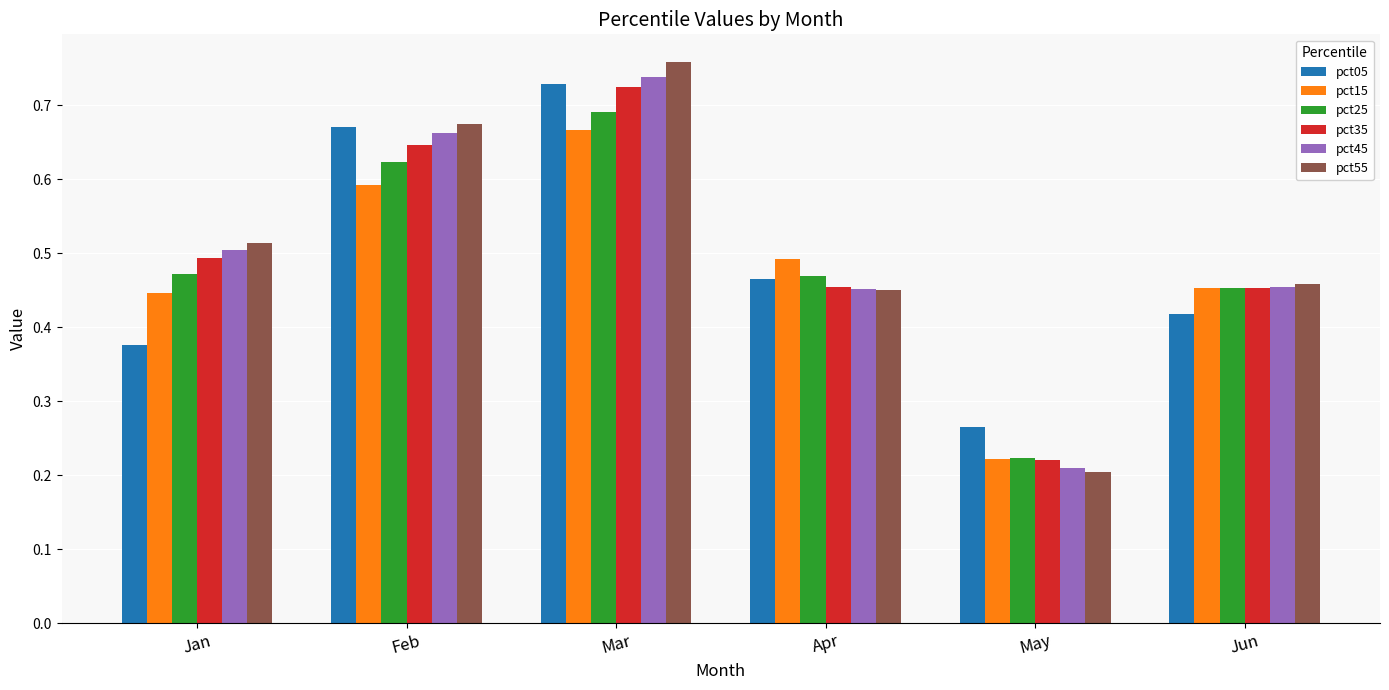

Which series has the widest spread of values?

pct55